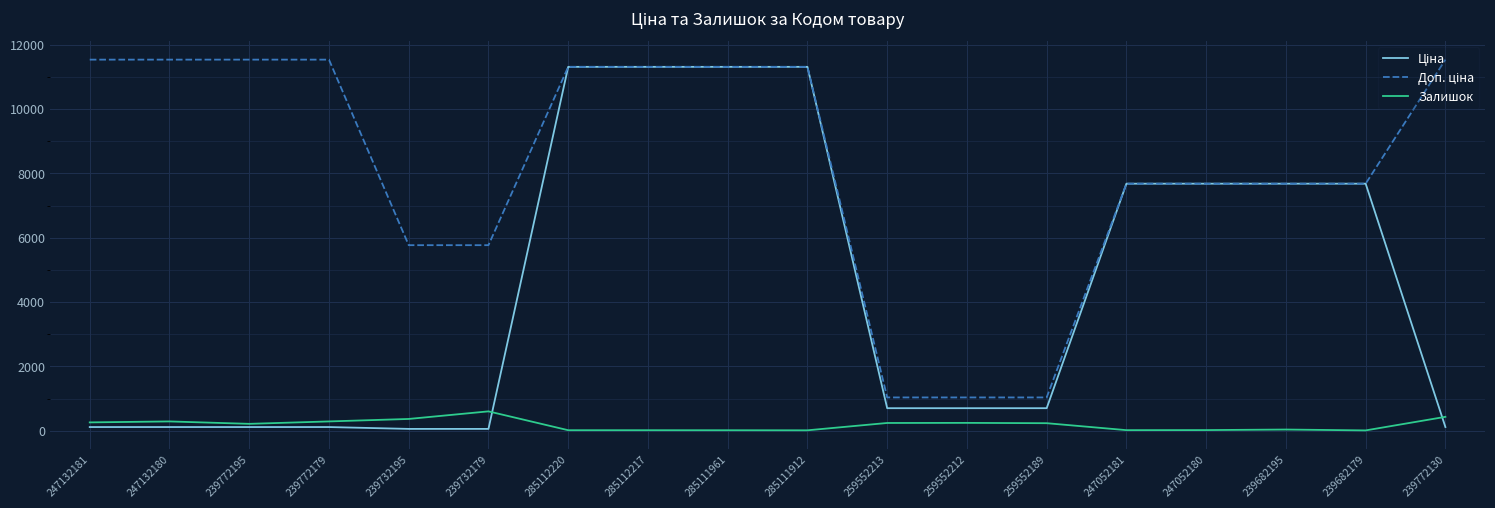

What is the label of the 11th point from the right?

285112217